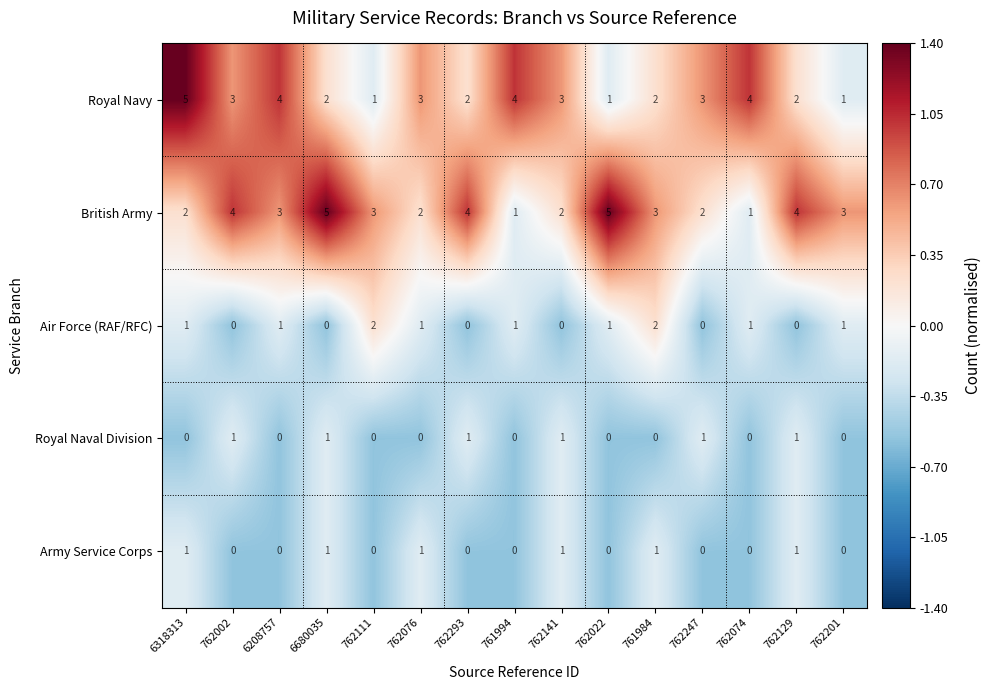

At how many categories does at least one series exceed 0?

15